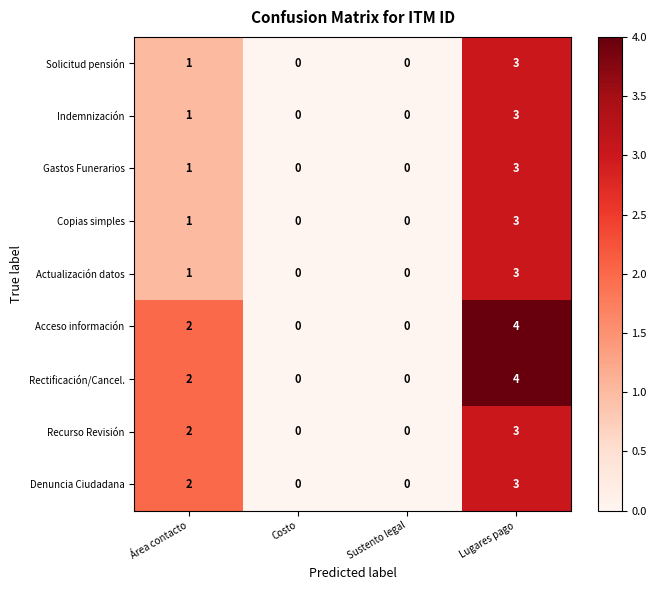

What is the spread (max minus min) of values at Lugares pago?

1